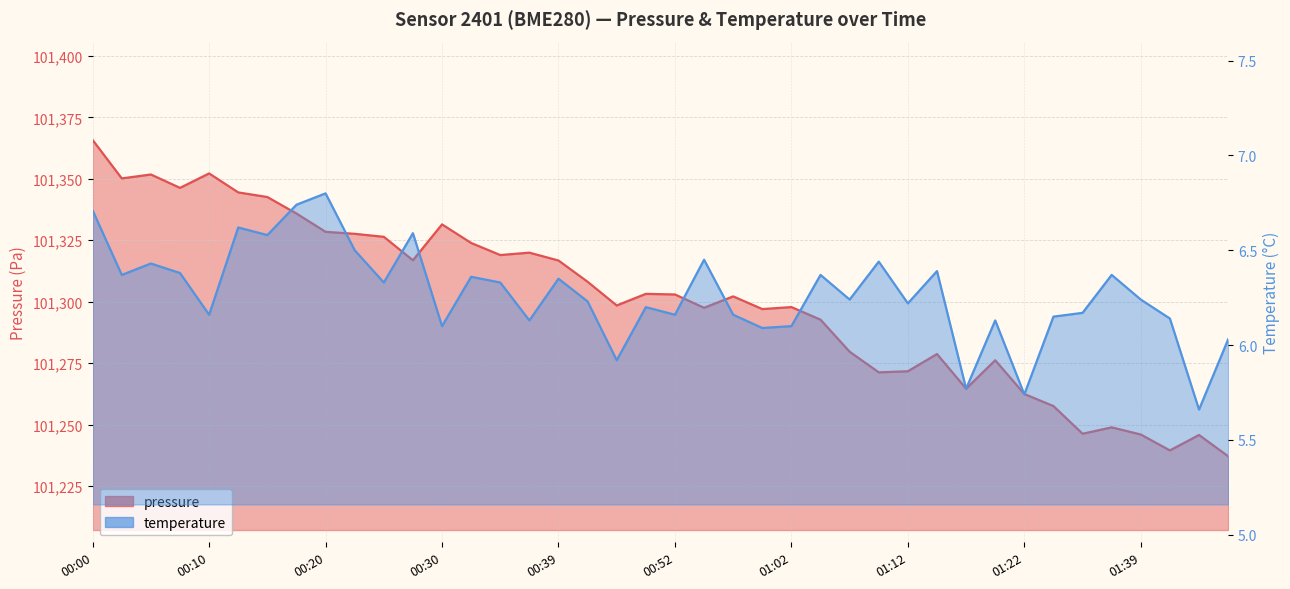

Which category has the highest value in the pressure series?

00:00